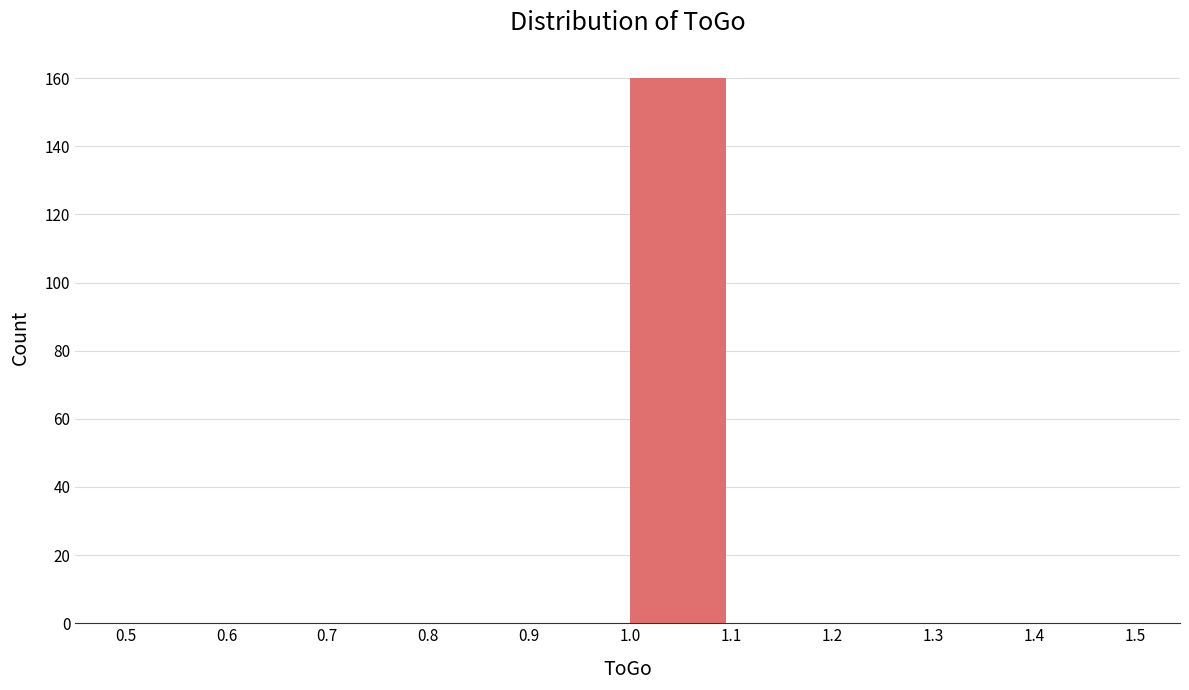

Reading left to right, transcribe this chart: for each bar, give the range it covers on the x-axis and its height. The values are not printed on the chart, so give them approximately, as read against the axis.

0.5 to 0.6: 0
0.6 to 0.7: 0
0.7 to 0.8: 0
0.8 to 0.9: 0
0.9 to 1.0: 0
1.0 to 1.1: 160
1.1 to 1.2: 0
1.2 to 1.3: 0
1.3 to 1.4: 0
1.4 to 1.5: 0